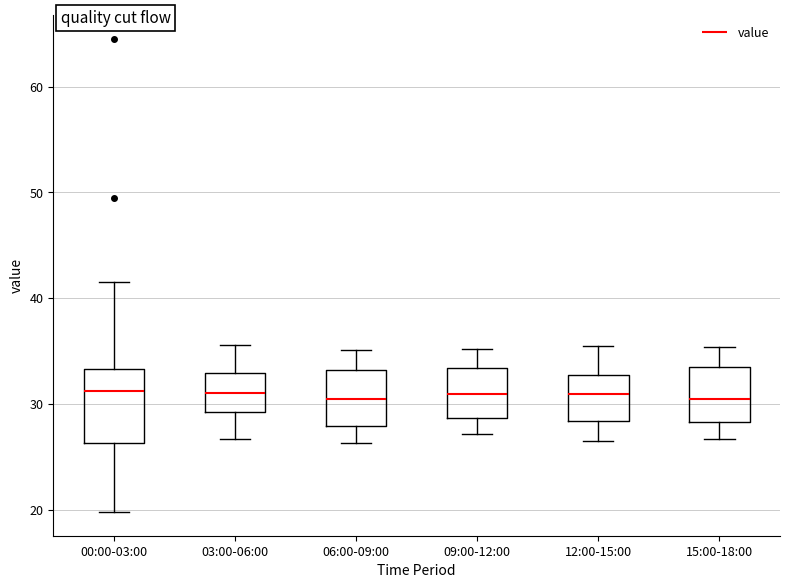

Where does the median line of the box for 15:00-18:00 sit on the y-axis? The values are not printed on the chart, so give them approximately, as read against the axis.

30